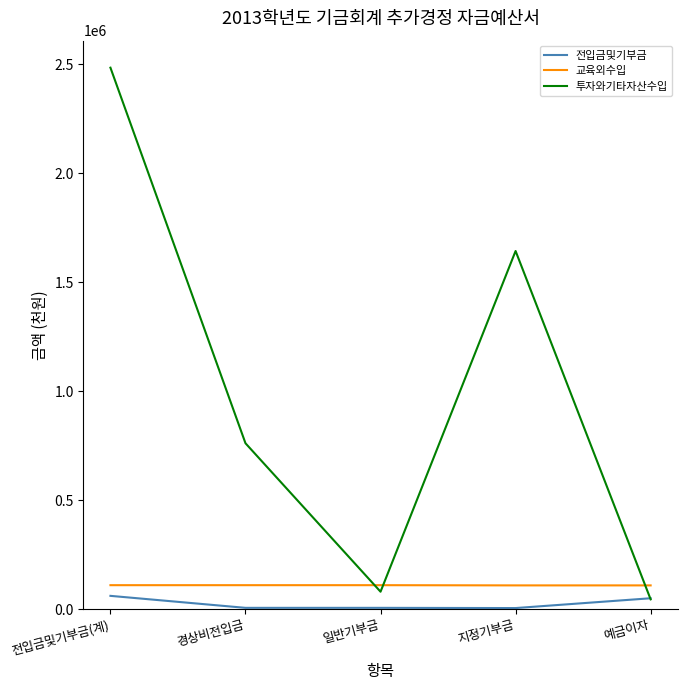

Which label corresponds to the largest value in the chart?

전입금및기부금(계)